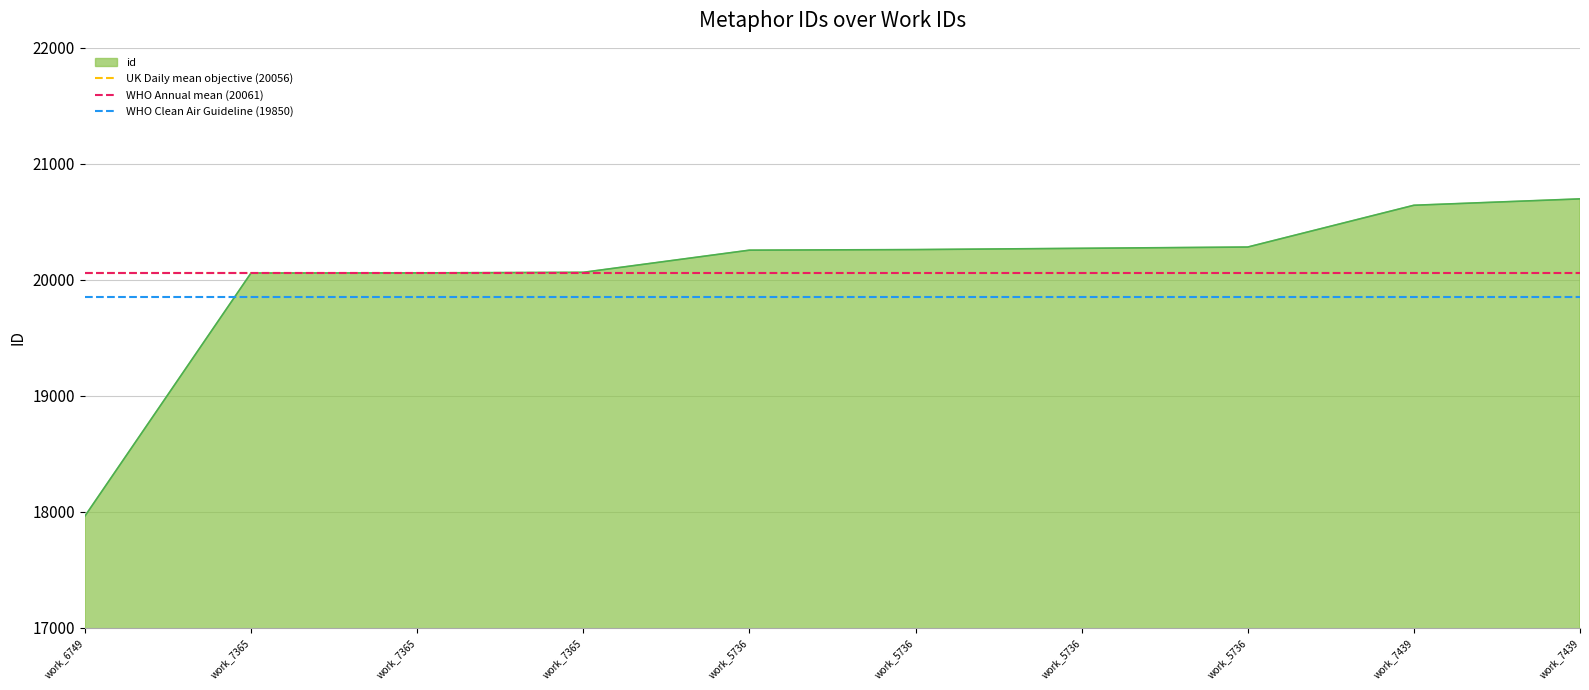

Is the value of UK Daily mean objective (20056) at work_6749 greater than the value of WHO Clean Air Guideline (19850) at work_6749?

Yes